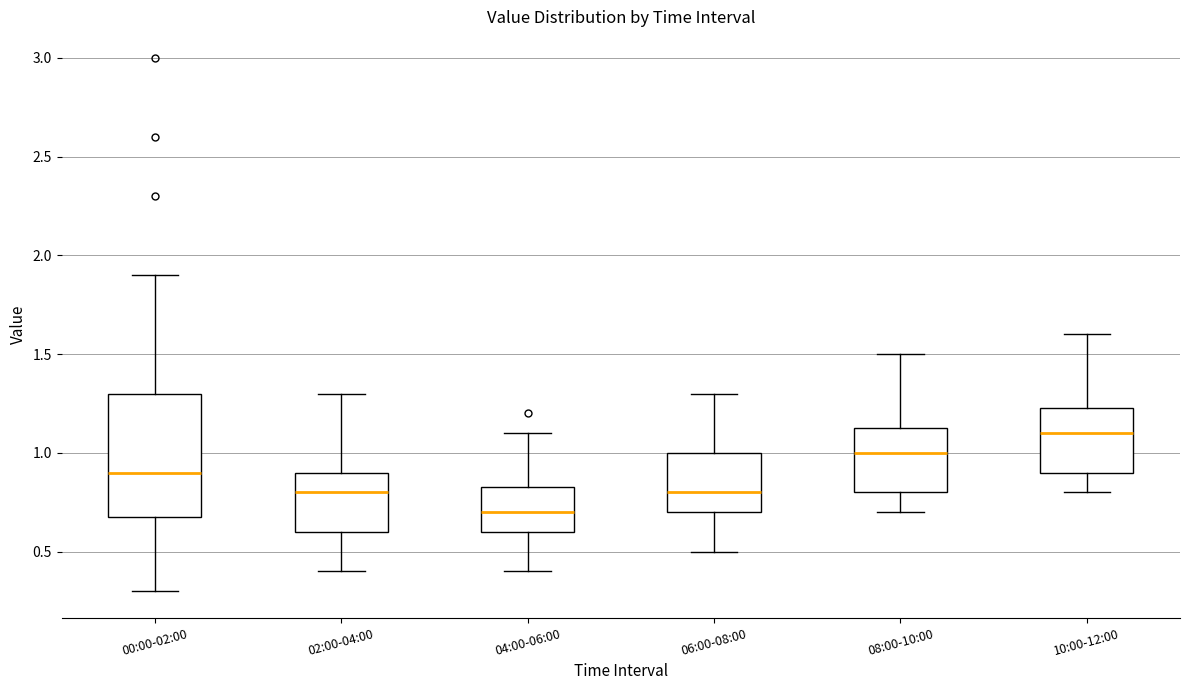

Where does the median line of the box for 08:00-10:00 sit on the y-axis? The values are not printed on the chart, so give them approximately, as read against the axis.

1.00